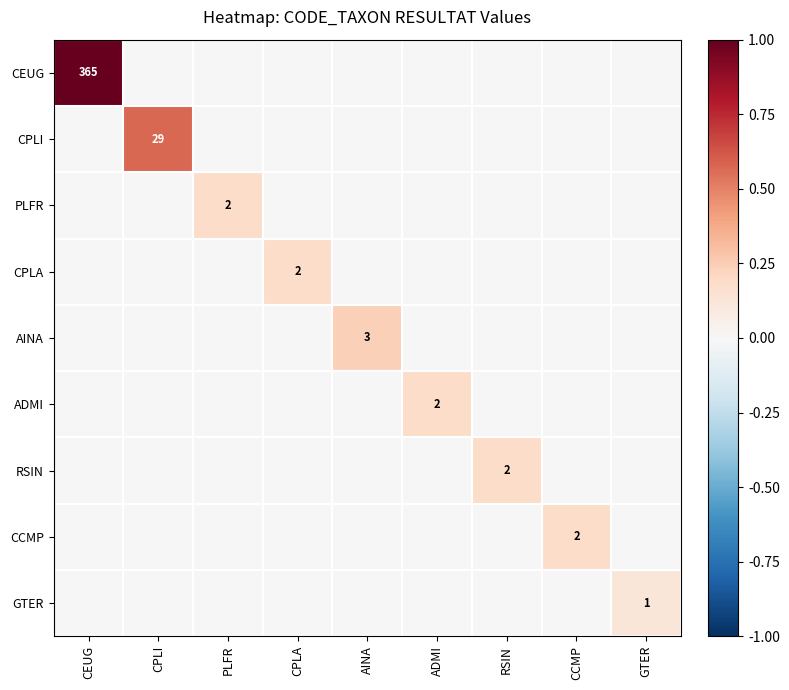

The CCMP series shows 0.0 at CPLA. True or false?

True